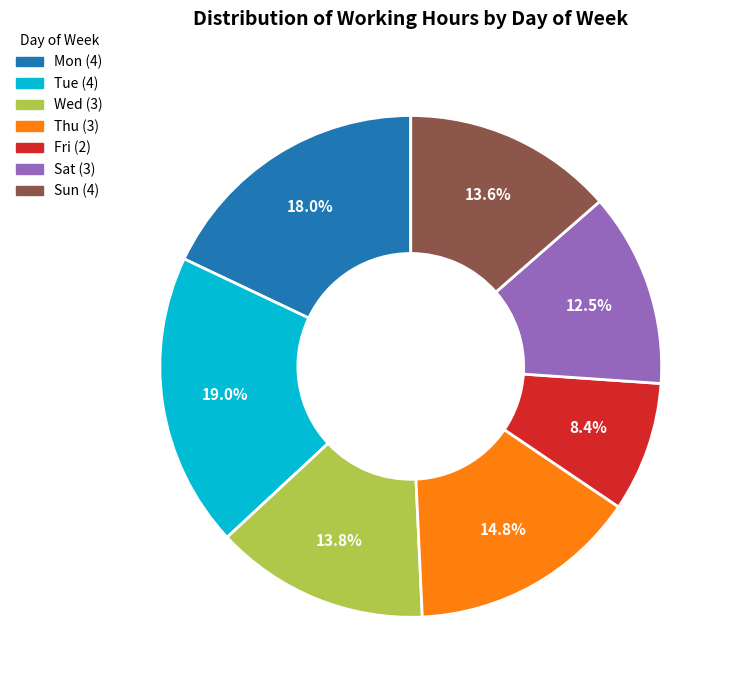

Is there a majority slice in this chart?

No